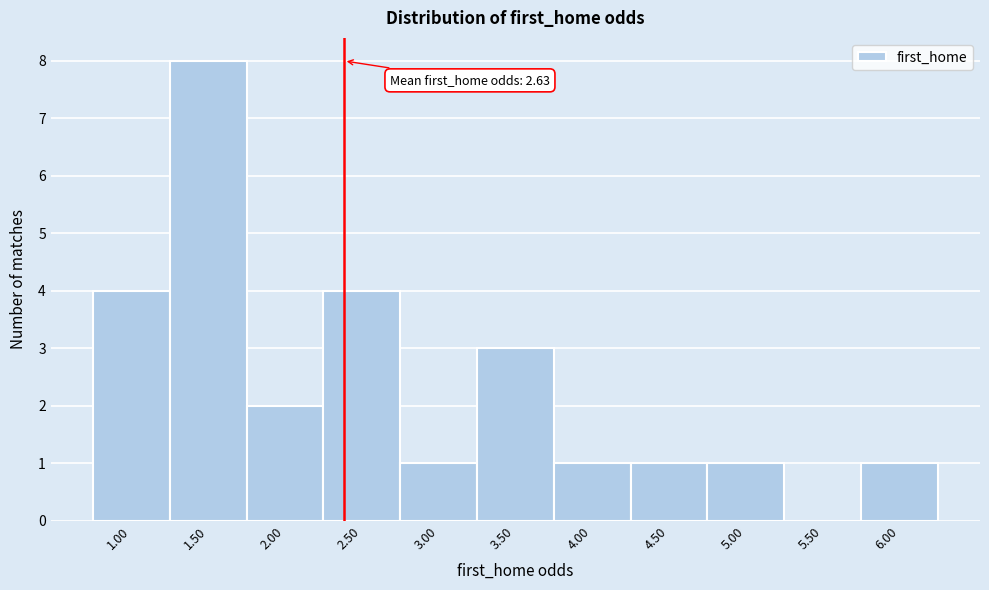

Reading left to right, transcribe all the data shown in this chart.

1.00=4	1.50=8	2.00=2	2.50=4	3.00=1	3.50=3	4.00=1	4.50=1	5.00=1	5.50=0	6.00=1